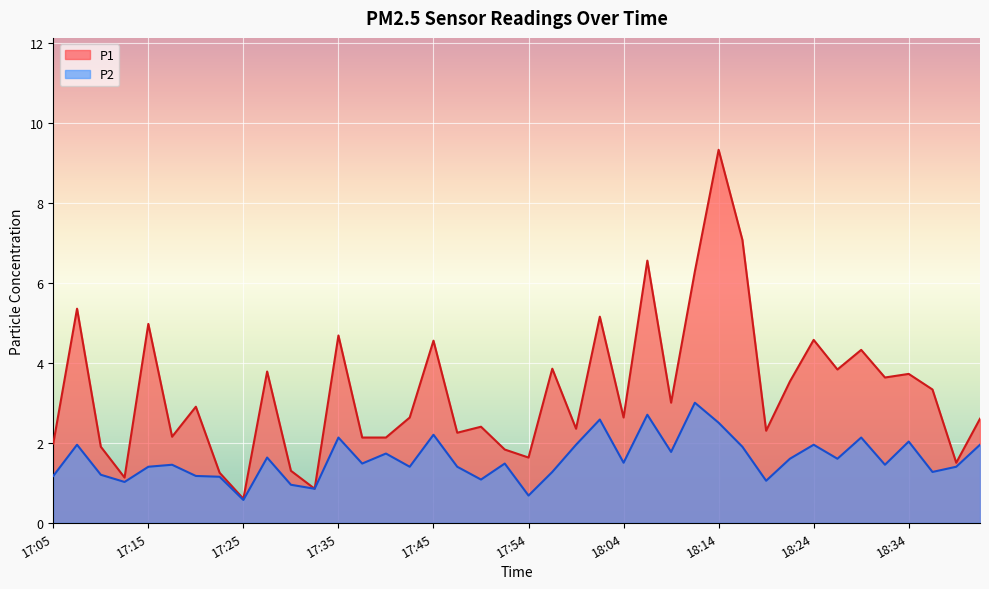

Reading right to left, what are all the values shown in this chart?

P1: 18:41=2.6	18:39=1.5	18:36=3.3	18:34=3.7	18:31=3.6	18:29=4.3	18:26=3.8	18:24=4.6	18:21=3.5	18:19=2.3	18:17=7.1	18:14=9.3	18:12=6.3	18:09=3.0	18:07=6.5	18:04=2.6	18:02=5.2	17:59=2.4	17:57=3.9	17:54=1.6	17:52=1.8	17:50=2.4	17:47=2.2	17:45=4.5	17:42=2.6	17:40=2.1	17:37=2.1	17:35=4.7	17:32=0.8	17:30=1.3	17:28=3.8	17:25=0.6	17:23=1.2	17:20=2.9	17:18=2.1	17:15=5.0	17:13=1.1	17:10=1.9	17:08=5.3	17:05=2.0
P2: 18:41=1.9	18:39=1.4	18:36=1.3	18:34=2.0	18:31=1.4	18:29=2.1	18:26=1.6	18:24=1.9	18:21=1.6	18:19=1.1	18:17=1.9	18:14=2.5	18:12=3.0	18:09=1.8	18:07=2.7	18:04=1.5	18:02=2.6	17:59=1.9	17:57=1.3	17:54=0.7	17:52=1.5	17:50=1.1	17:47=1.4	17:45=2.2	17:42=1.4	17:40=1.7	17:37=1.5	17:35=2.1	17:32=0.8	17:30=0.9	17:28=1.6	17:25=0.6	17:23=1.1	17:20=1.2	17:18=1.4	17:15=1.4	17:13=1.0	17:10=1.2	17:08=1.9	17:05=1.2